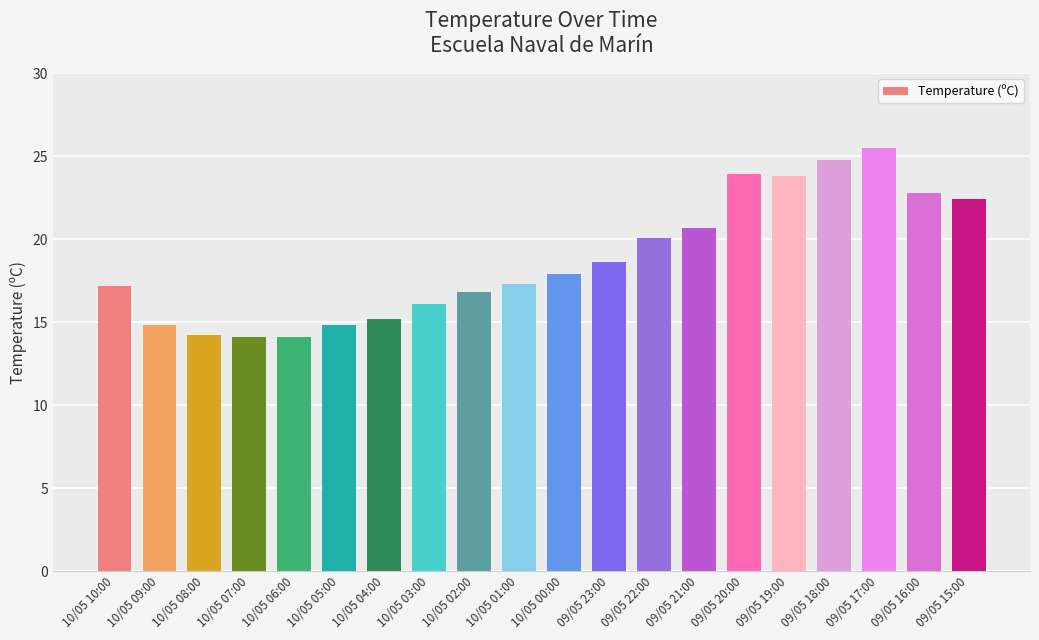

What value does the data have at 10/05 08:00?

14.2